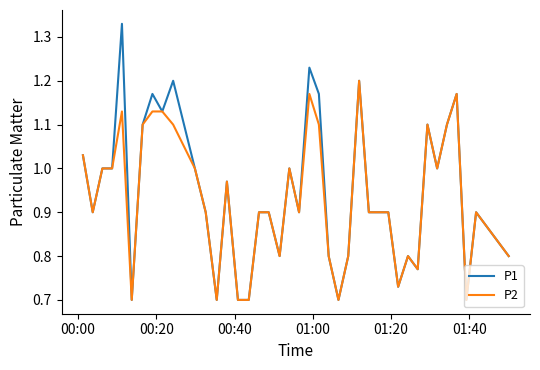

List the series in order of their peak value, lowest first.

P2, P1